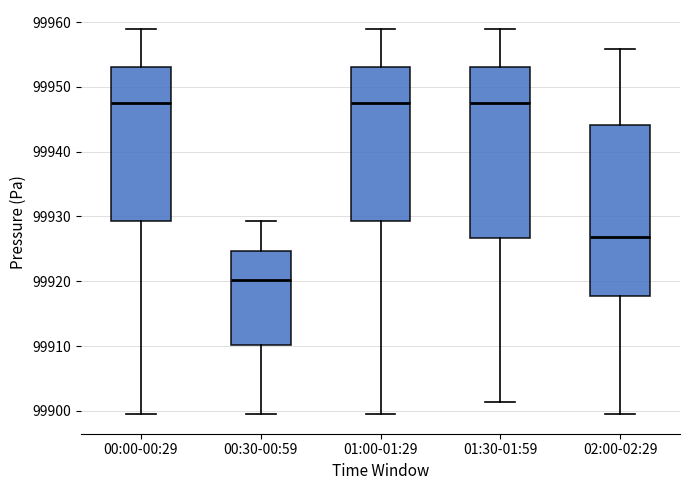

Where is the lower edge of the box for 00:00-00:29 on the y-axis? The values are not printed on the chart, so give them approximately, as read against the axis.

99929